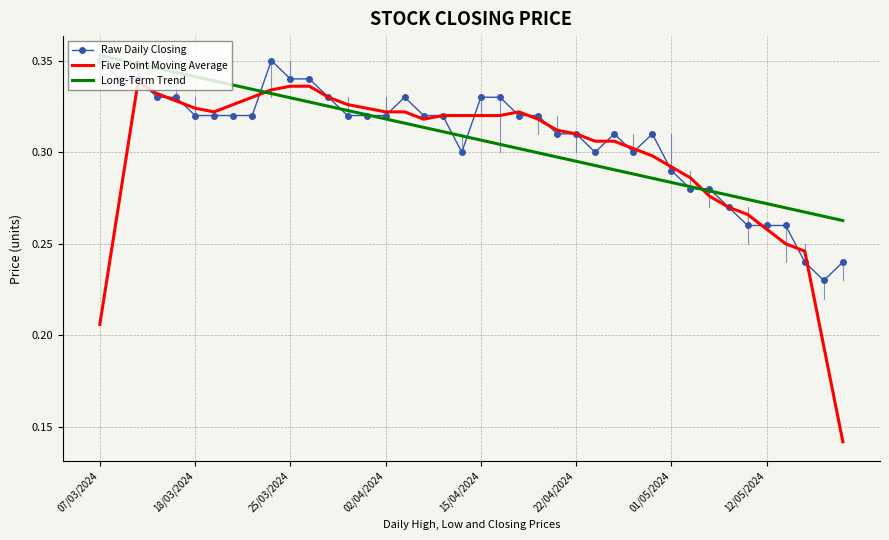

True or false: Five Point Moving Average and Raw Daily Closing cross at least once.

True